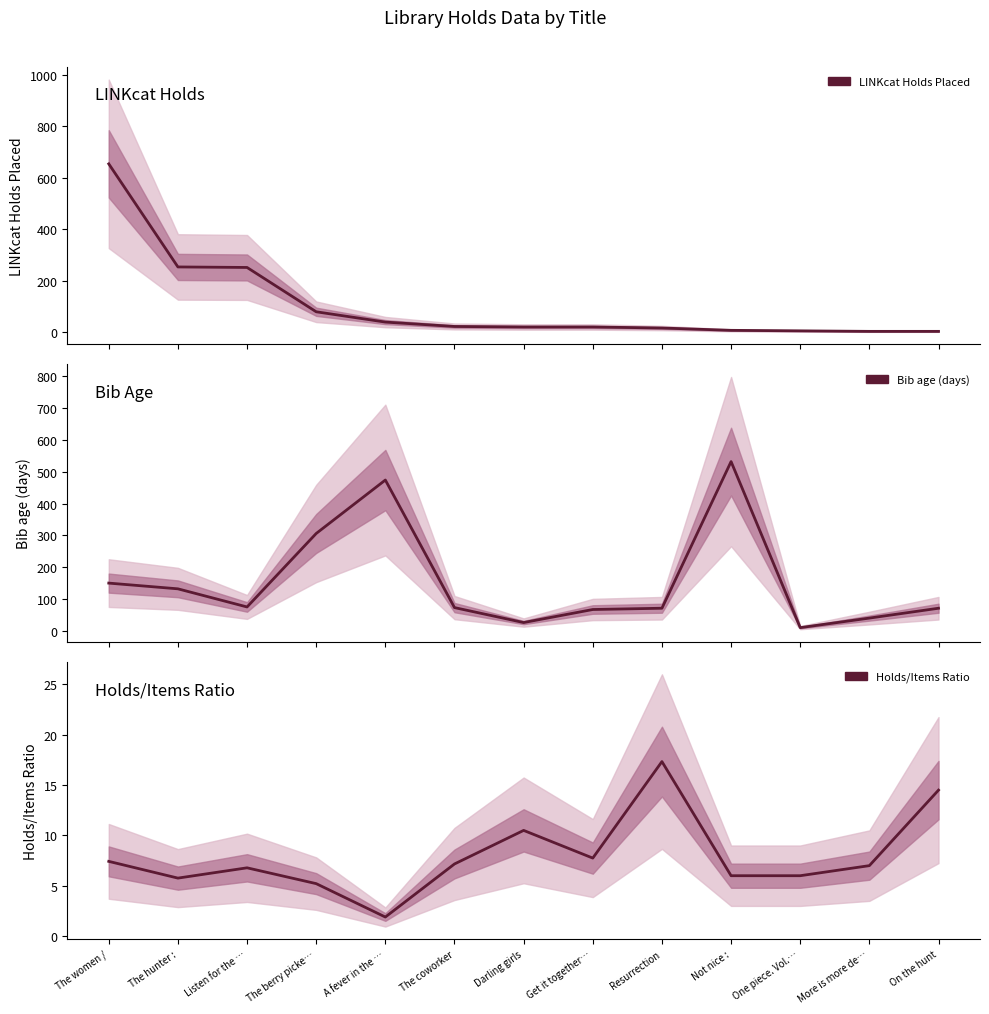

Reading right to left, transcribe all the data shown in this chart.

LINKcat Holds Placed: On the hunt=4.0	More is more de…=4.0	One piece. Vol.…=6.0	Not nice :=8.0	Resurrection=17.0	Get it together…=21.0	Darling girls=21.0	The coworker=23.0	A fever in the …=40.0	The berry picke…=80.0	Listen for the …=252.0	The hunter :=254.0	The women /=654.0
Bib age (days): On the hunt=71.0	More is more de…=40.0	One piece. Vol.…=10.0	Not nice :=532.0	Resurrection=71.0	Get it together…=67.0	Darling girls=26.0	The coworker=73.0	A fever in the …=474.0	The berry picke…=306.0	Listen for the …=75.0	The hunter :=132.0	The women /=150.0
Holds/Items Ratio: On the hunt=14.5	More is more de…=7.0	One piece. Vol.…=6.0	Not nice :=6.0	Resurrection=17.3	Get it together…=7.8	Darling girls=10.5	The coworker=7.2	A fever in the …=1.9	The berry picke…=5.2	Listen for the …=6.8	The hunter :=5.8	The women /=7.4